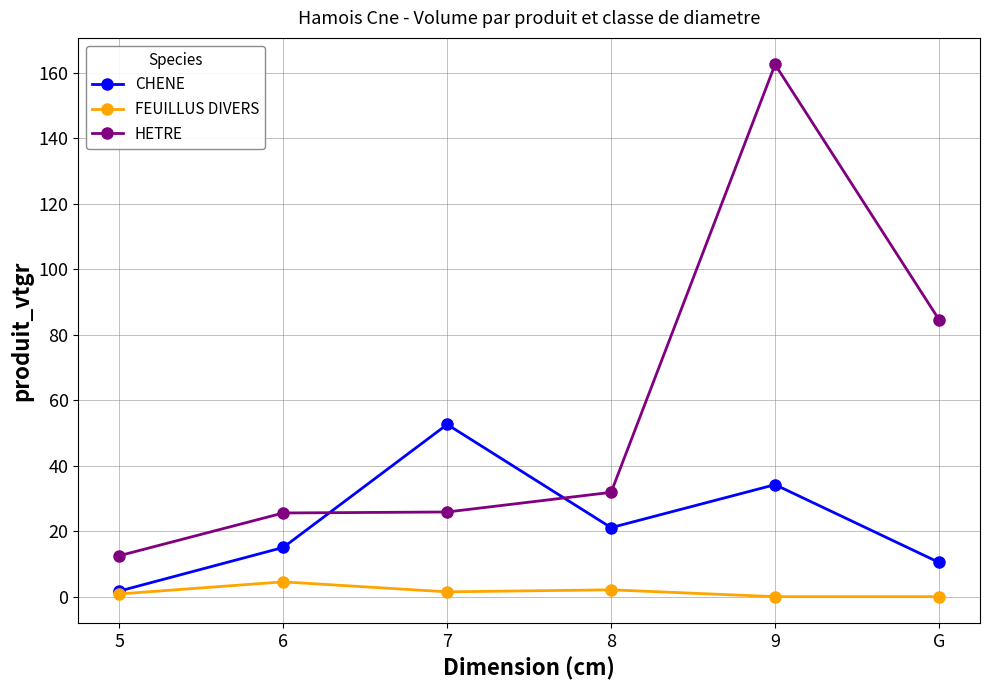

Is the value of HETRE at 5 greater than the value of CHENE at 6?

No